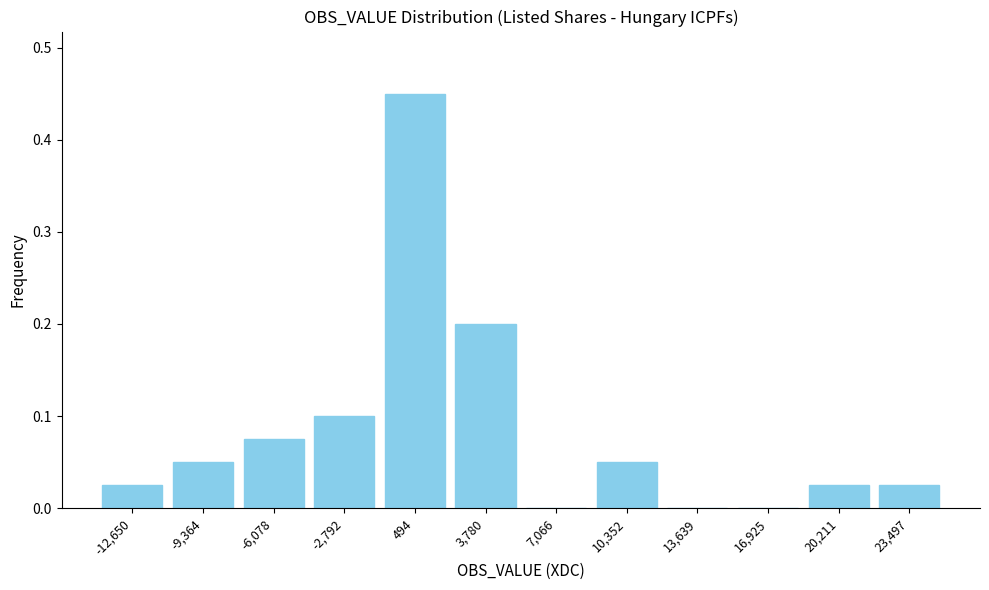

Reading left to right, transcribe this chart: for each bar, give the range it covers on the x-axis and its height. Neither the bar edges nor the heights are printed on the chart, so give them approximately, as read against the axes.

-14500 to -11000: 0.03
-11000 to -7500: 0.05
-7500 to -4500: 0.08
-4500 to -1000: 0.10
-1000 to 2000: 0.45
2000 to 5500: 0.20
5500 to 8500: 0
8500 to 12000: 0.05
12000 to 15500: 0
15500 to 18500: 0
18500 to 22000: 0.03
22000 to 25000: 0.03